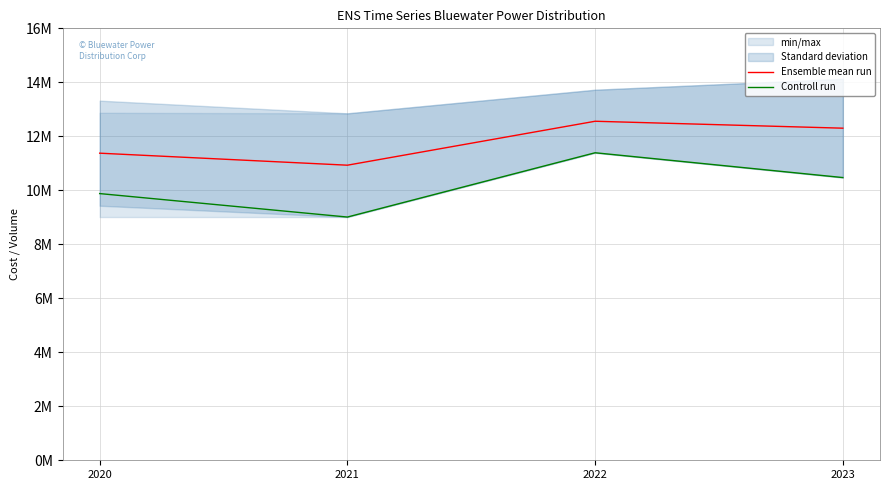

Between 2023 and 2022, which is larger?

2022